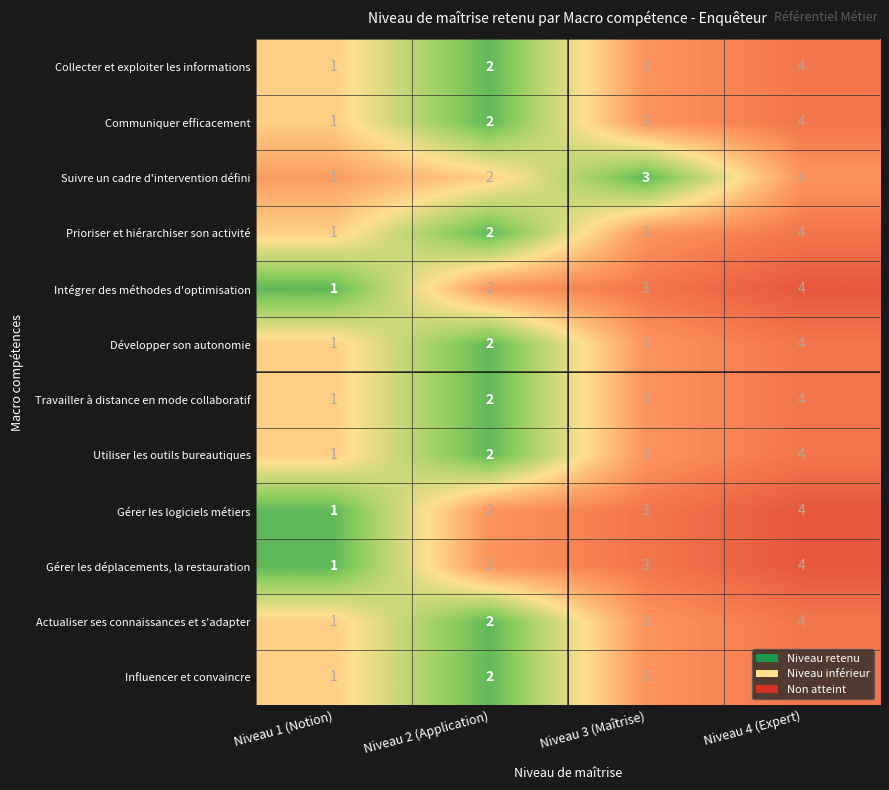

What is the difference between the maximum and minimum values in the Travailler à distance en mode collaboratif series?

3